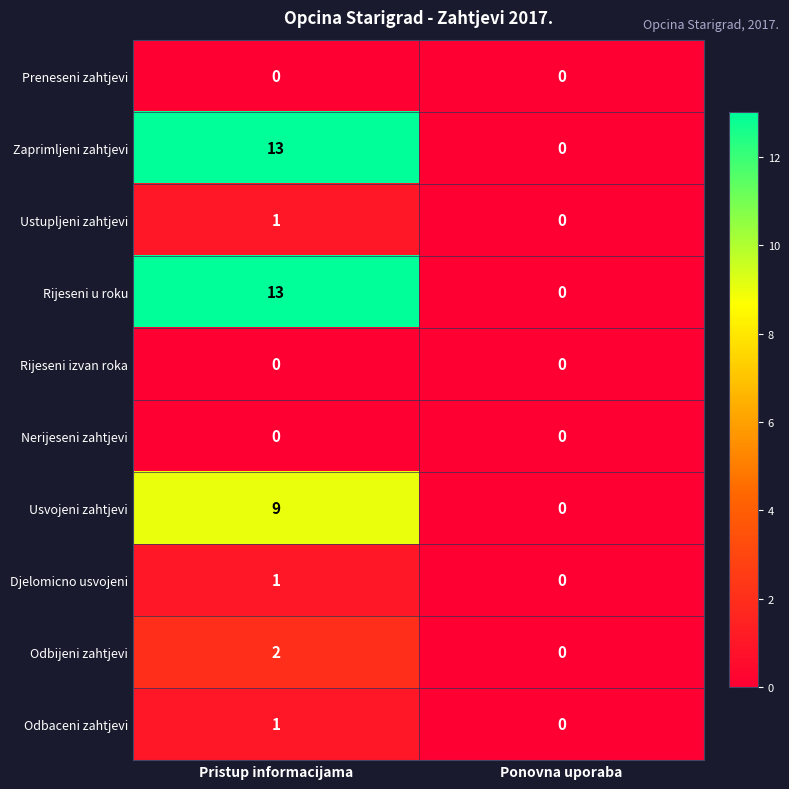

At which category is the sum across all series the highest?

Pristup informacijama